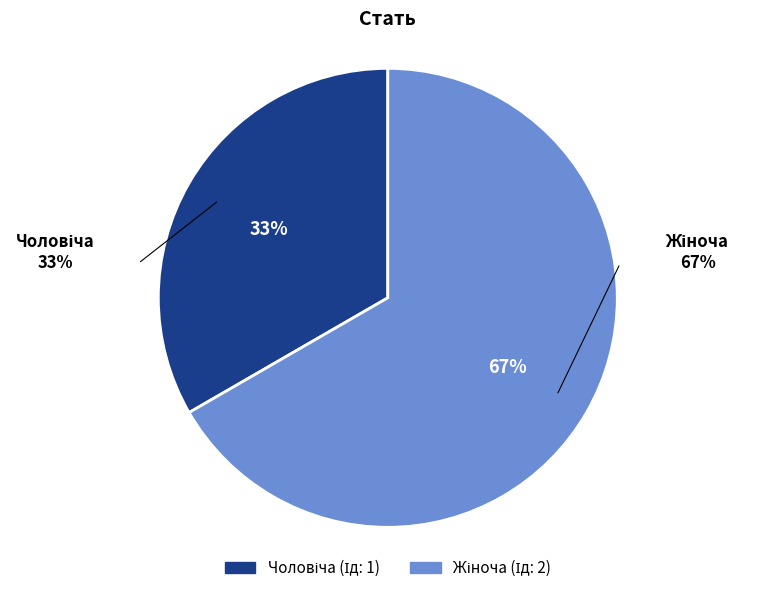

Which category has the smallest portion of the pie?

Чоловіча